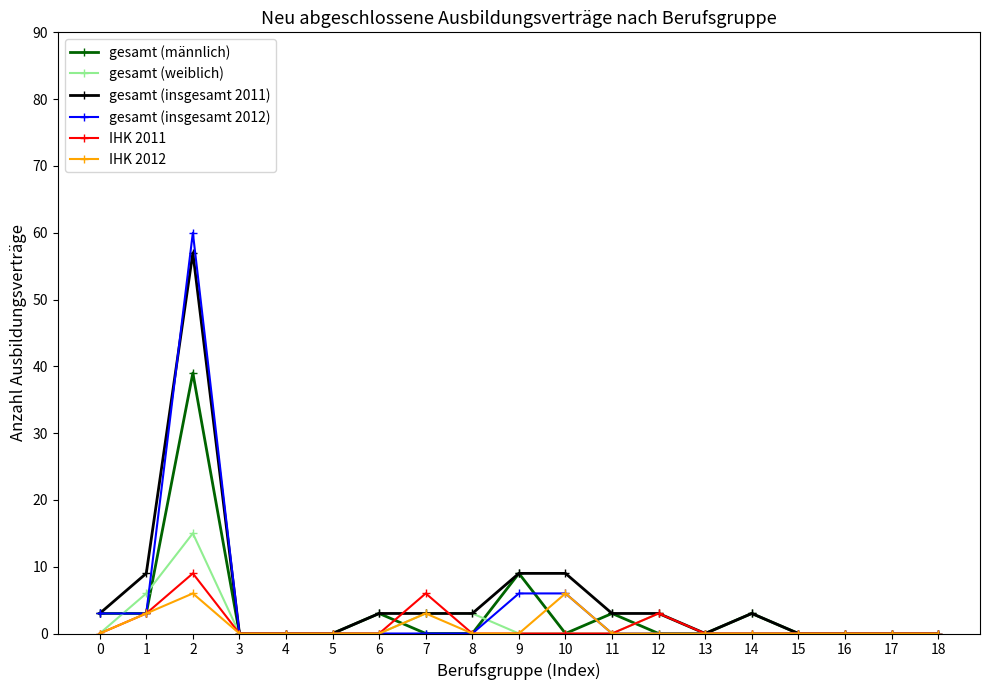

At which category does IHK 2011 reach its first local peak?

2